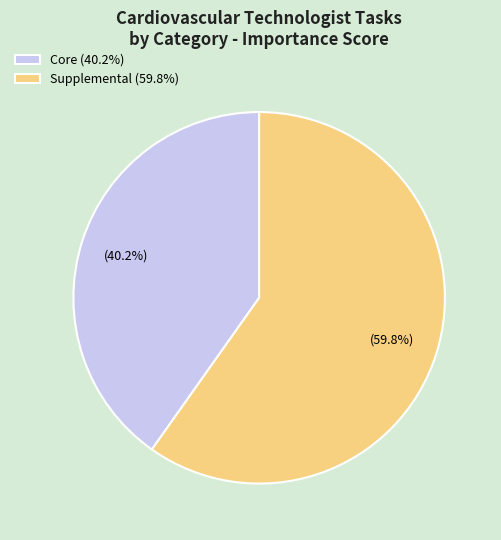

Which has a higher value, Supplemental (59.8%) or Core (40.2%)?

Supplemental (59.8%)